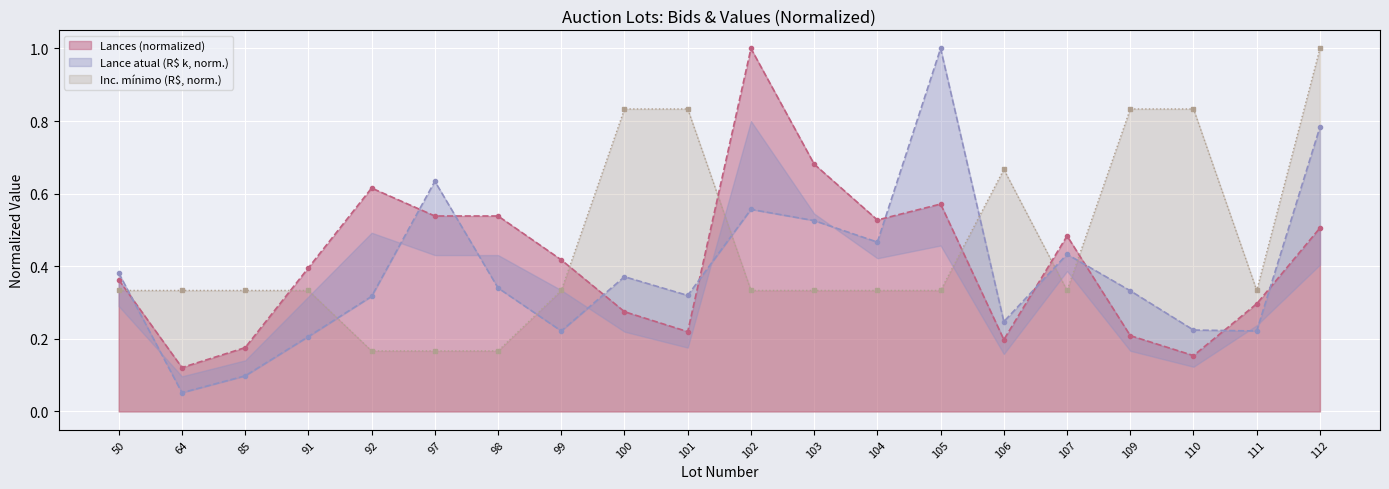

In Lances, how many points are higher than both neighbors (excluding endpoints)?

4